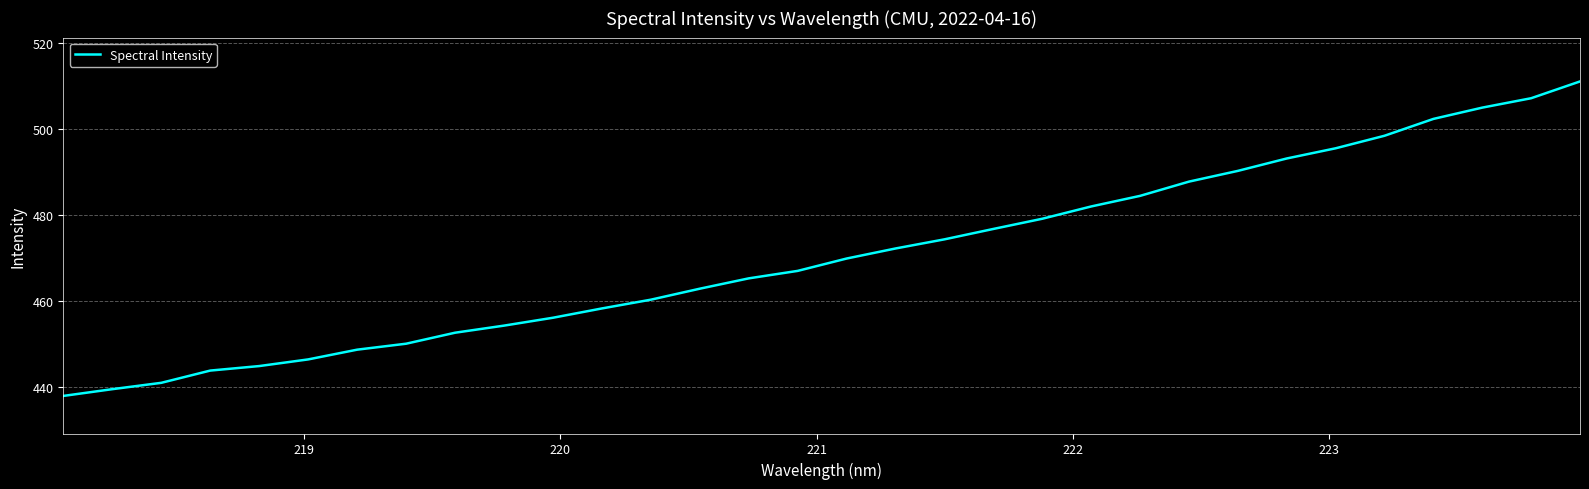

How many lines are shown in the chart?

1